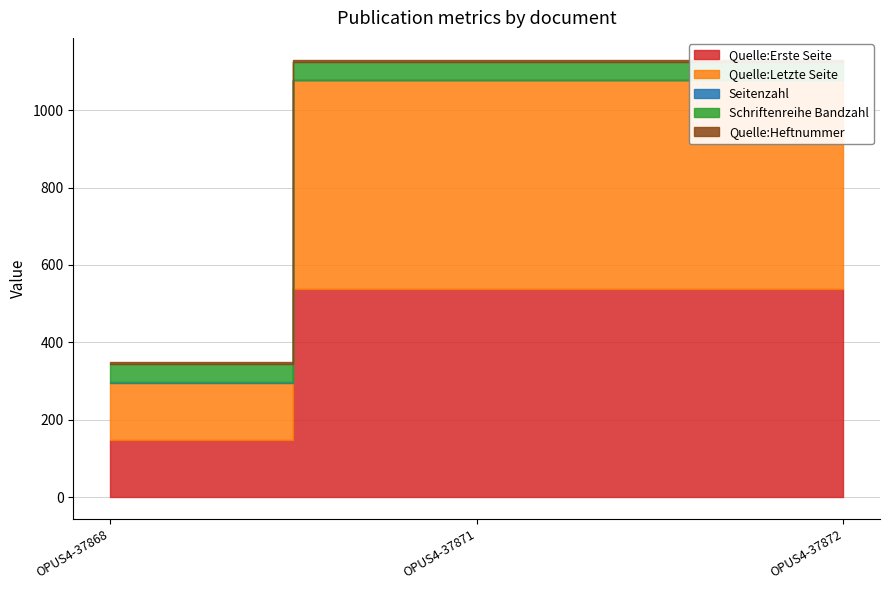

The value of Quelle:Erste Seite at OPUS4-37872 is 864. True or false?

False